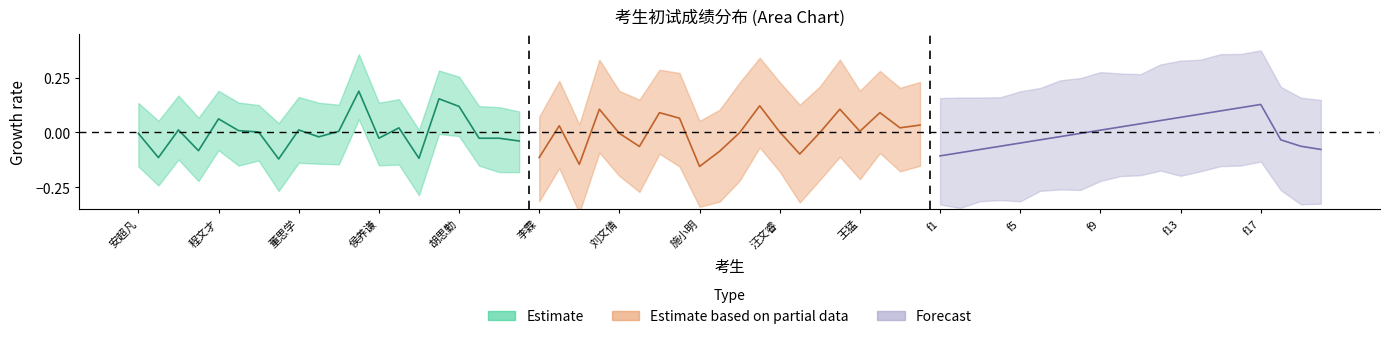

Is it true that Estimate based on partial data equals -0.0 at 王猛?

False